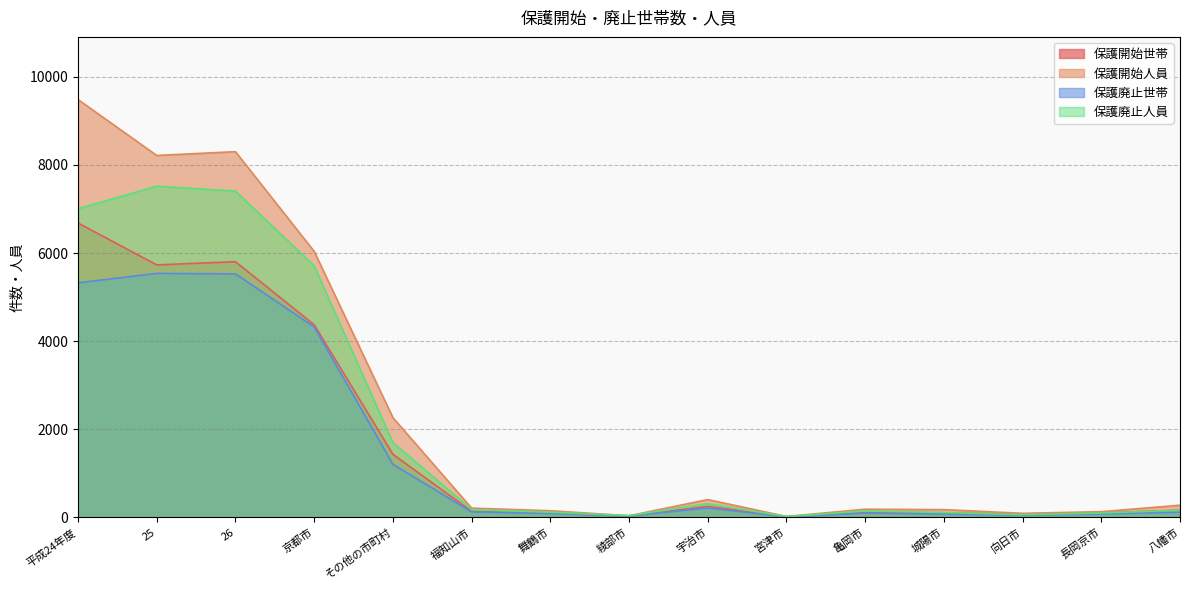

List the series in order of their overall mean, lowest first.

保護廃止世帯, 保護開始世帯, 保護廃止人員, 保護開始人員